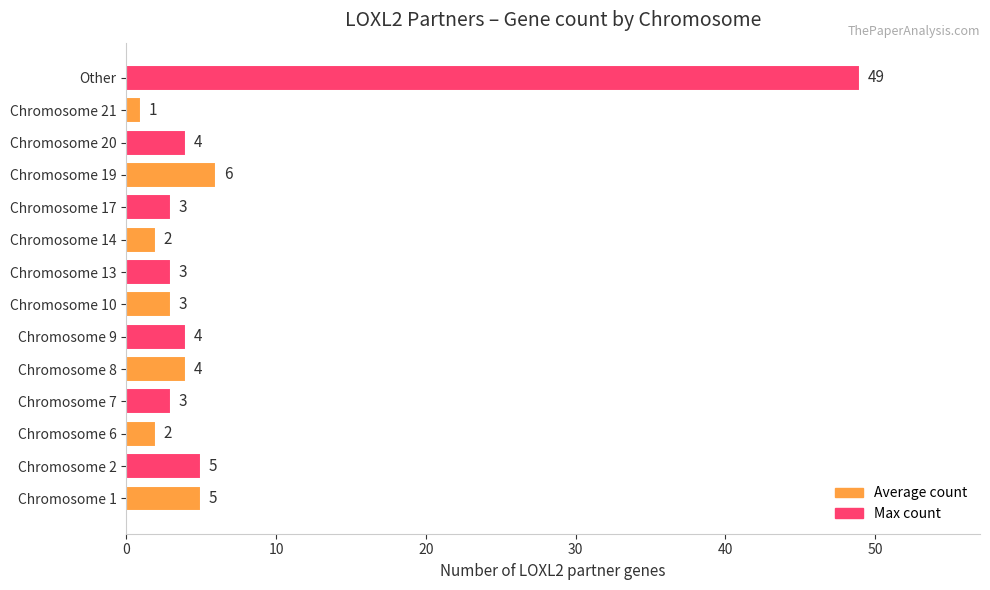

Between Other and Chromosome 13, which is larger?

Other